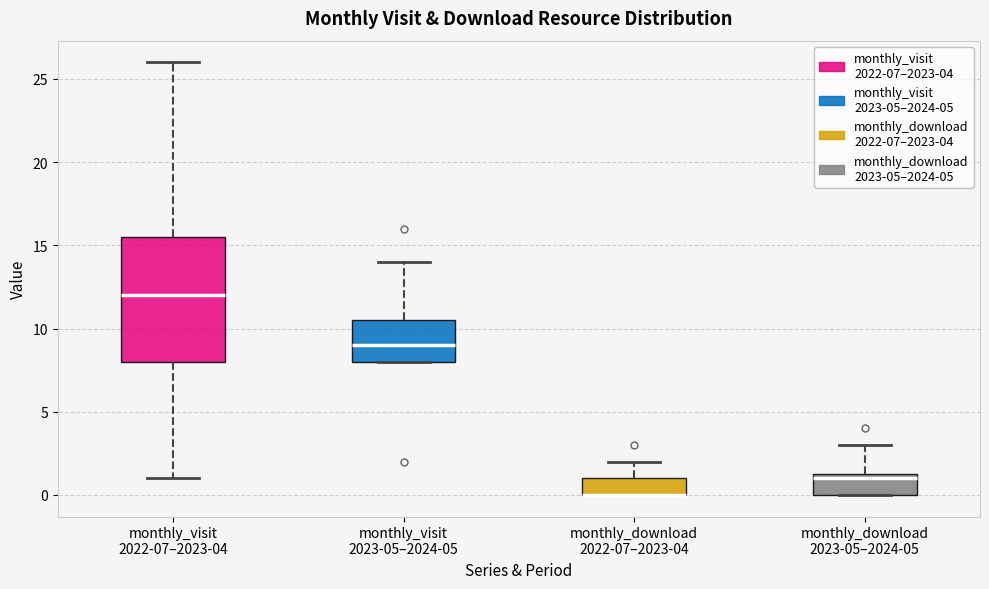

Which box is the tallest, from its lower edge to its upper edge?

monthly_visit 2022-07–2023-04